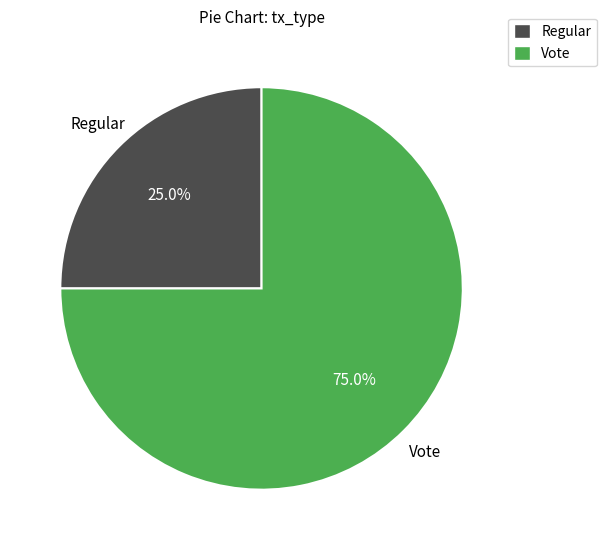

What is the total percentage of Vote and Regular?

100.0%